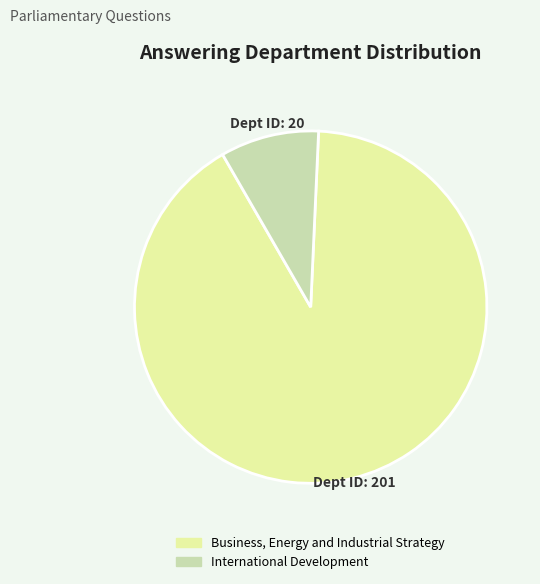

Which category has the biggest portion of the pie?

Business, Energy and Industrial Strategy